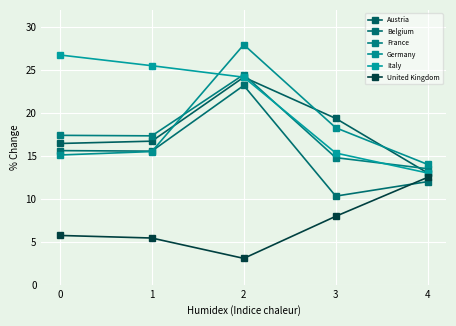

Which series has the largest range (max minus min)?

Germany